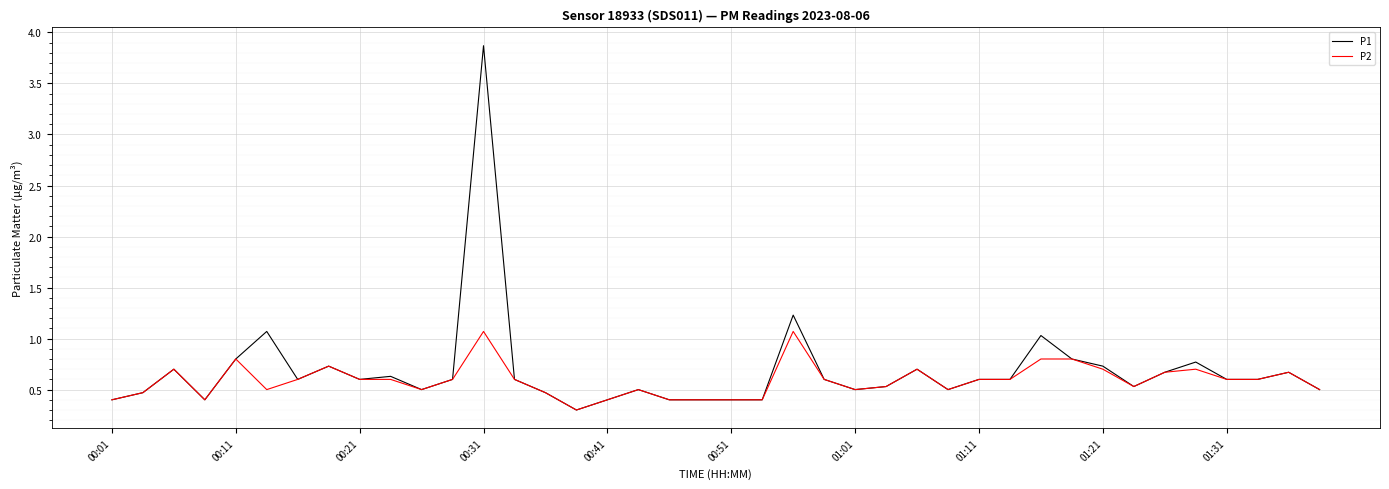

List the series in order of their peak value, highest first.

P1, P2